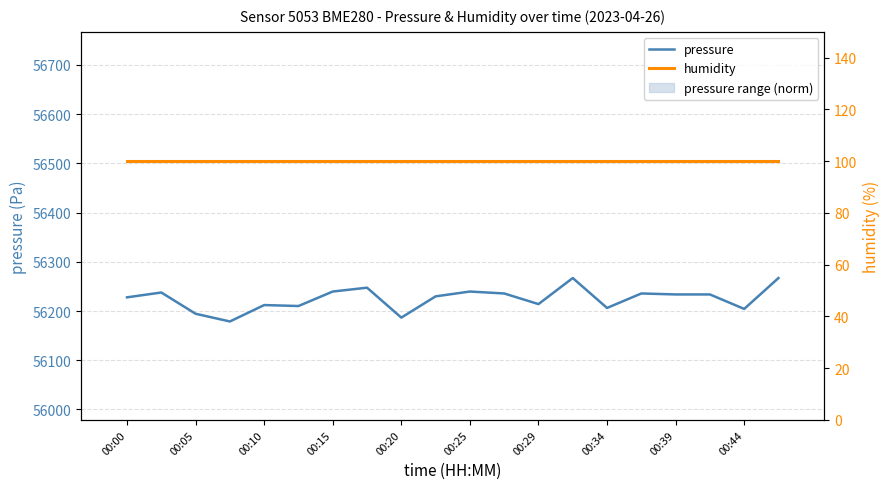

Which category has the highest value in the pressure range (norm) series?

13